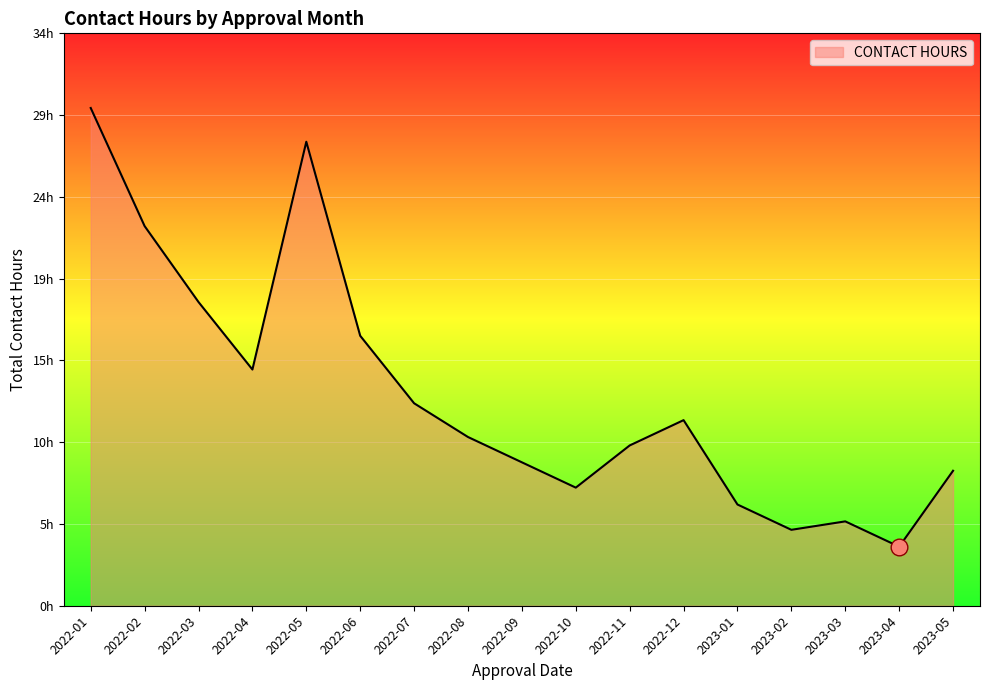

Does the chart display data point markers on the line(s)?

No